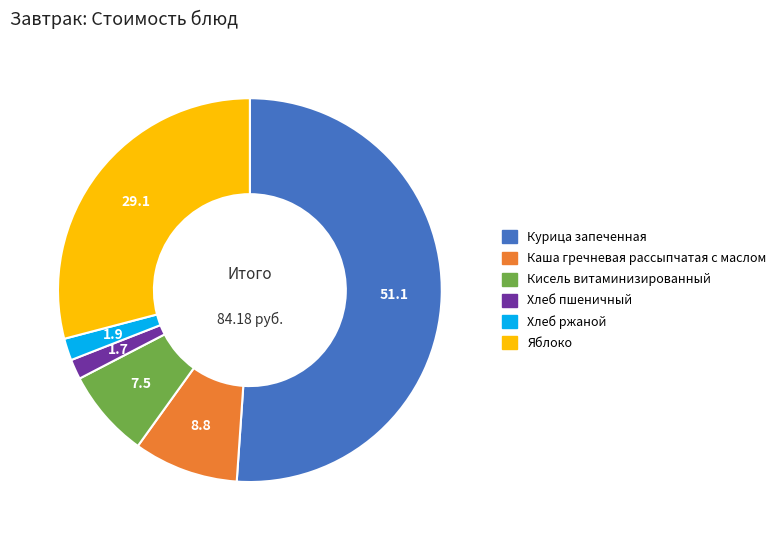

The Яблоко slice represents 35% of the pie. True or false?

False